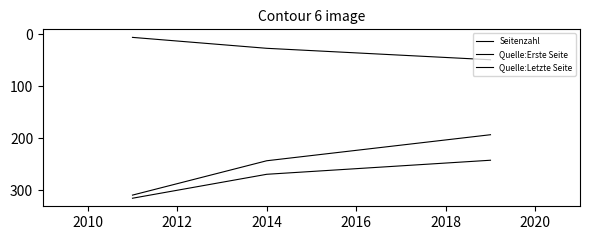

How many lines are shown in the chart?

3